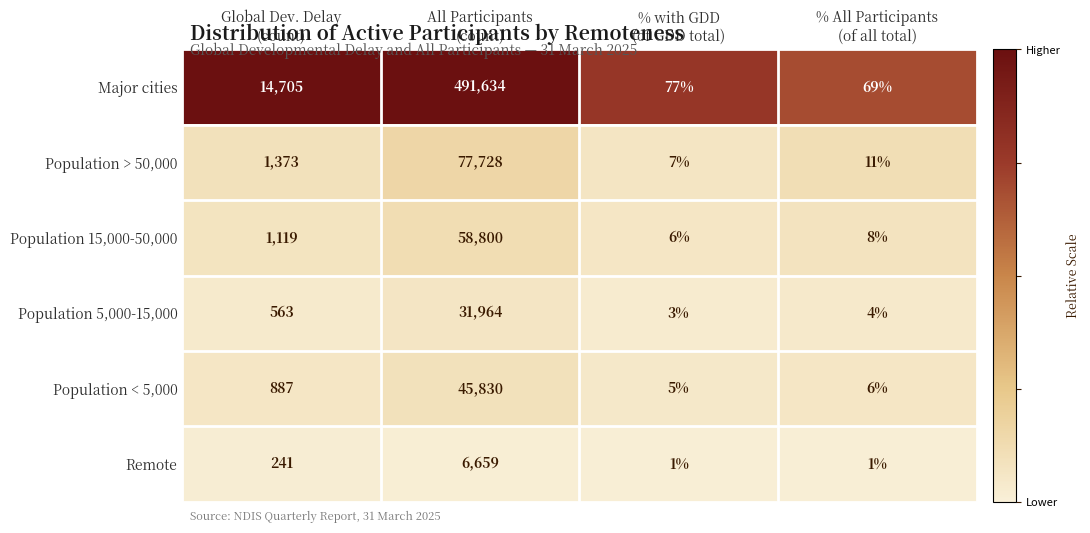

At which category is the sum across all series the highest?

All Participants
(count)